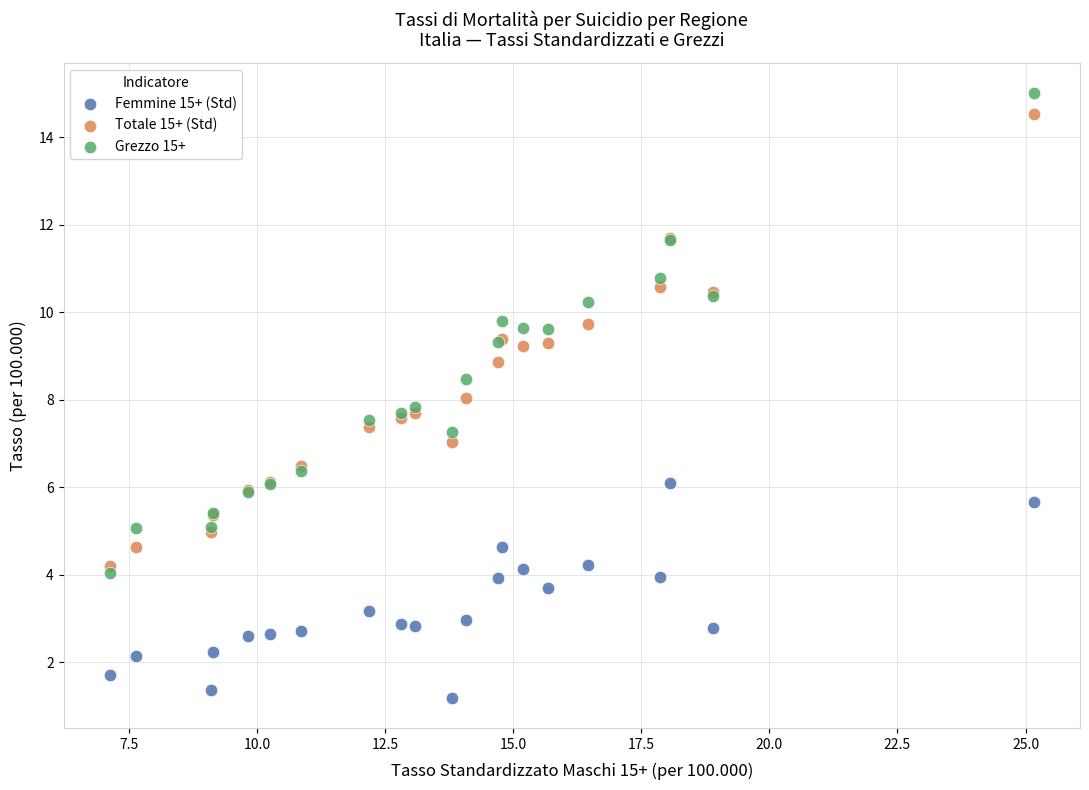

Which series reaches the minimum Y coordinate?

Femmine 15+ (Std)